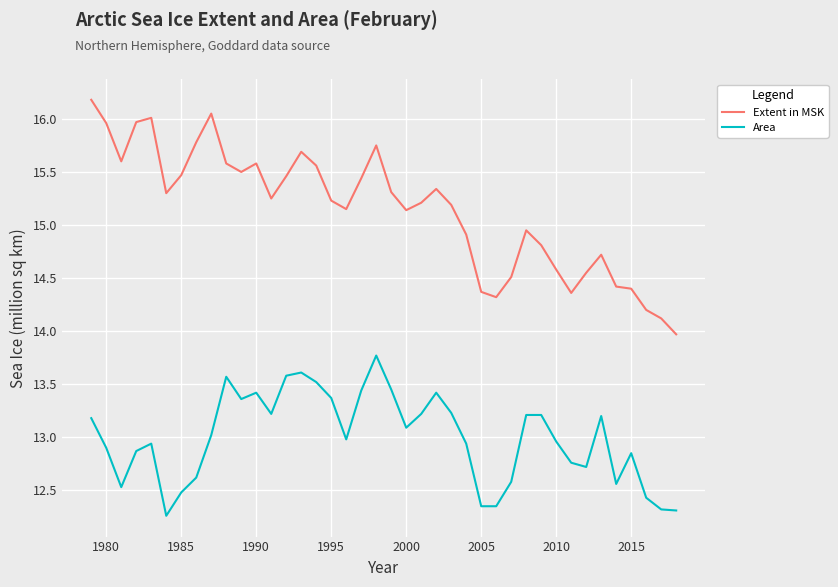

Does the chart have visible grid lines?

Yes